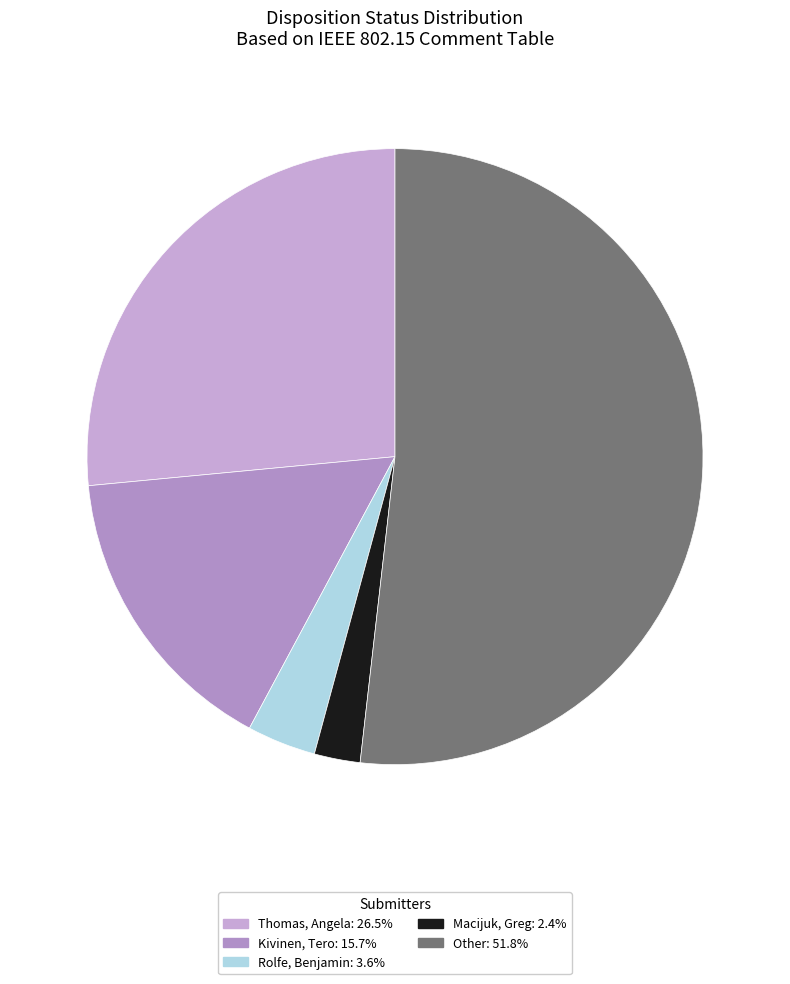

Does any single category account for the majority?

Yes